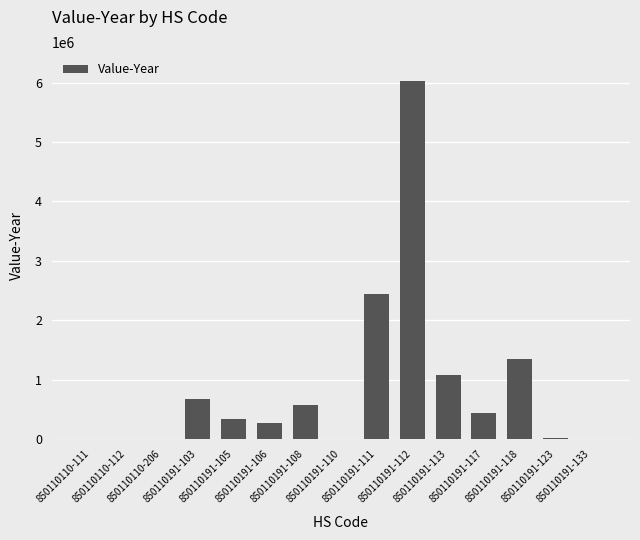

How many categories are shown in the chart?

15